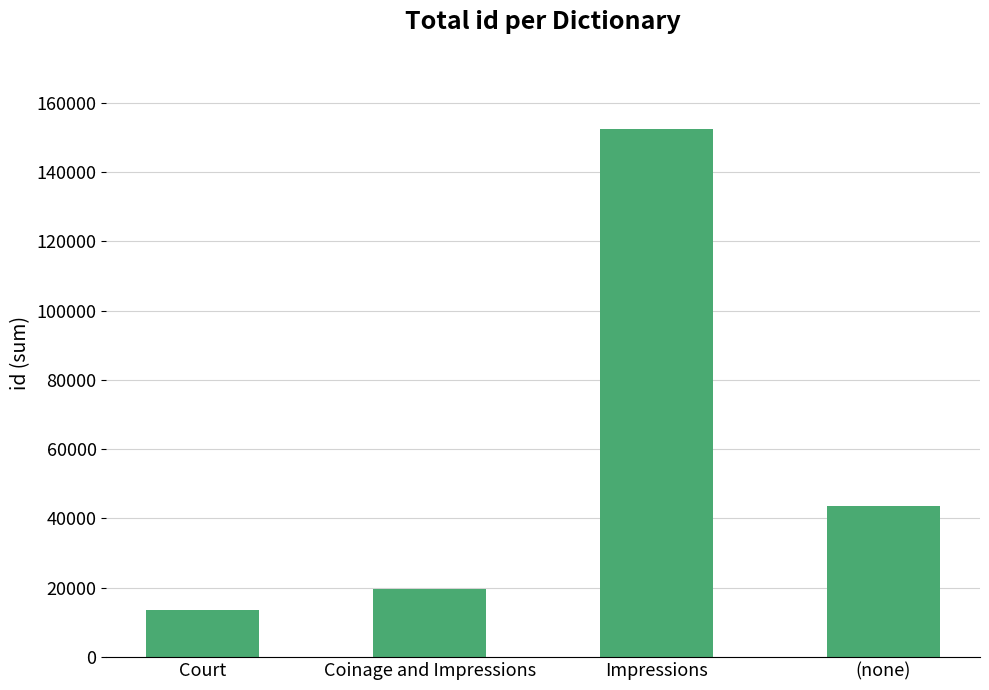

True or false: the data shows 19631 at Court.

False